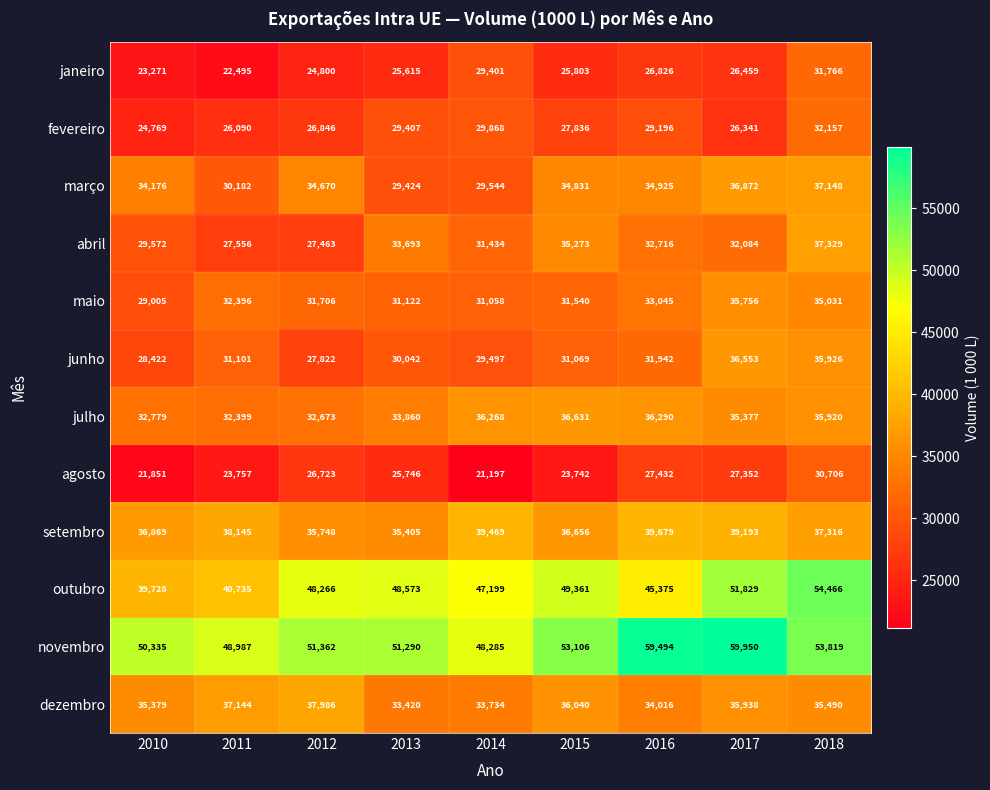

What is the average value of the julho series?

34689